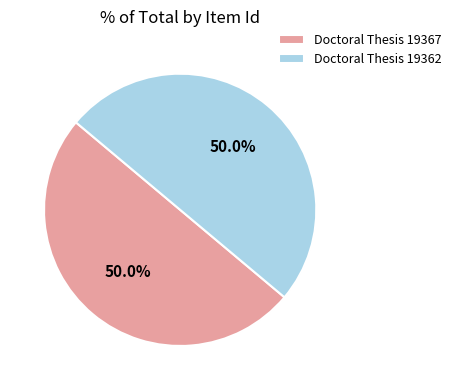

The Doctoral Thesis 19367 slice represents 50% of the pie. True or false?

True